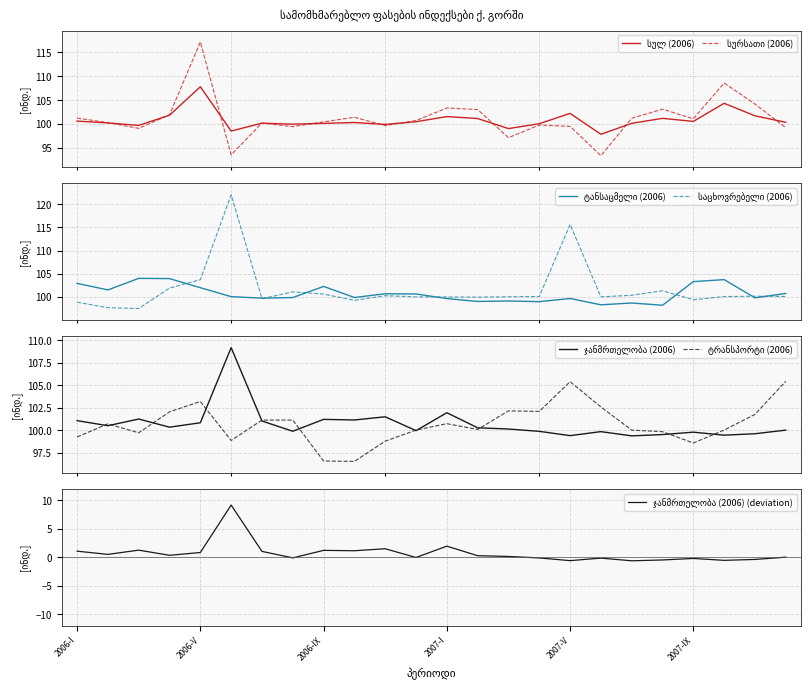

What is the label of the 11th point from the left?

2006-XI